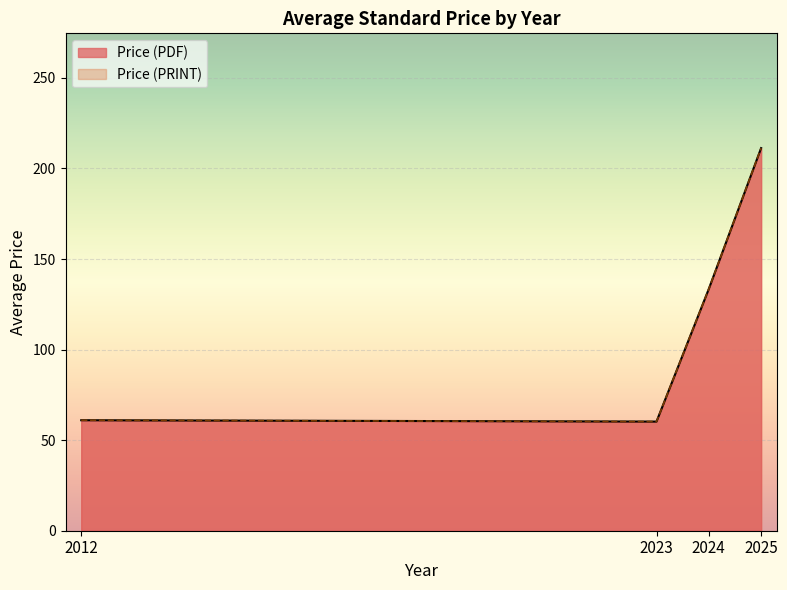

Does the chart display data point markers on the line(s)?

No